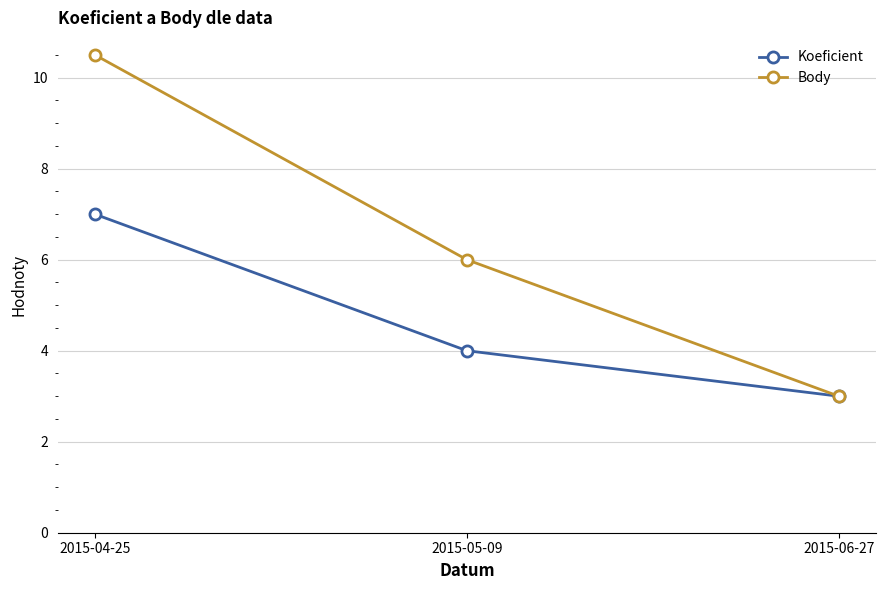

Rank the series by their average value, from lowest to highest.

Koeficient, Body